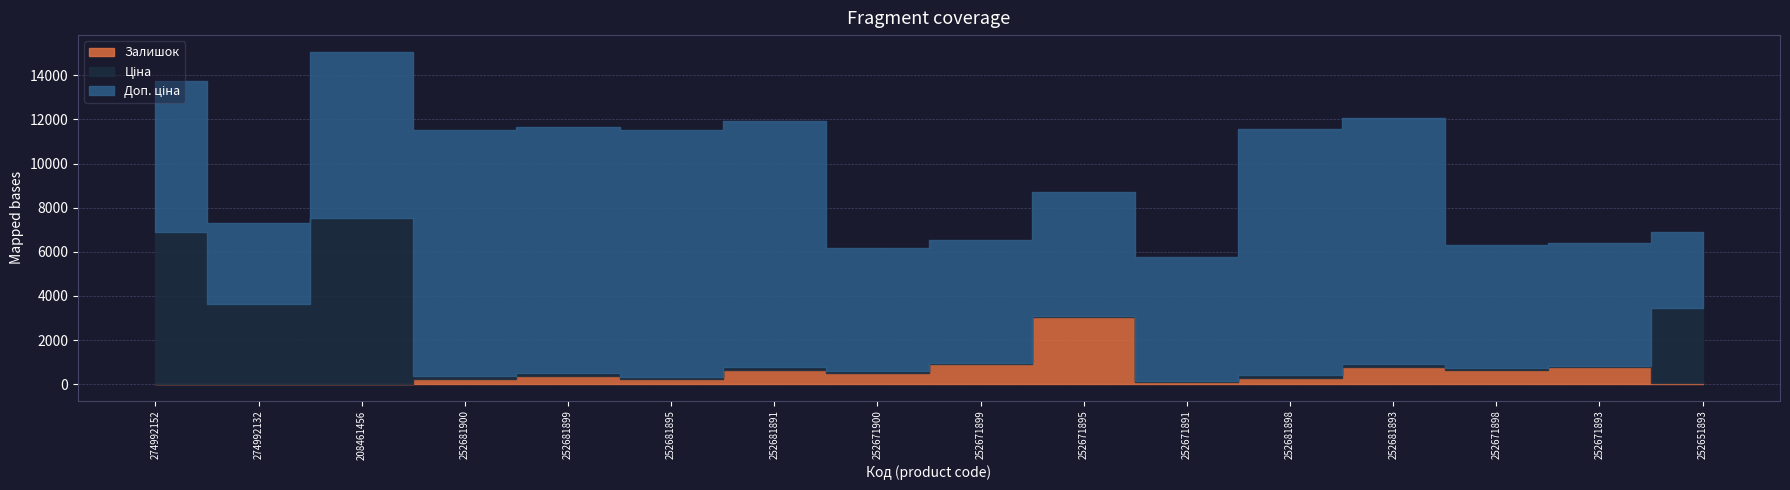

What position from the left is 252671893?

15